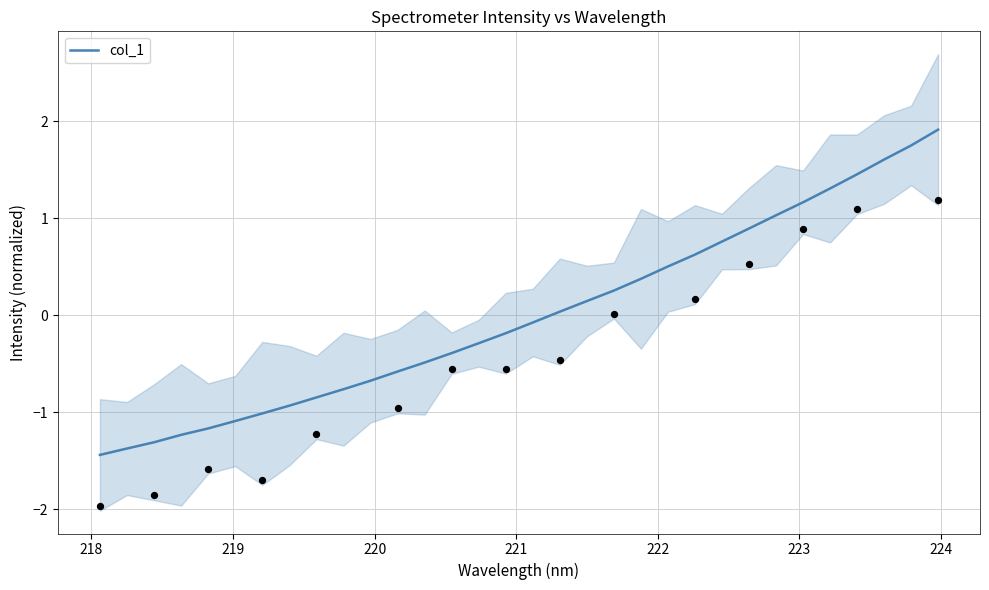

What is the highest value of the col_1 series?

1.9